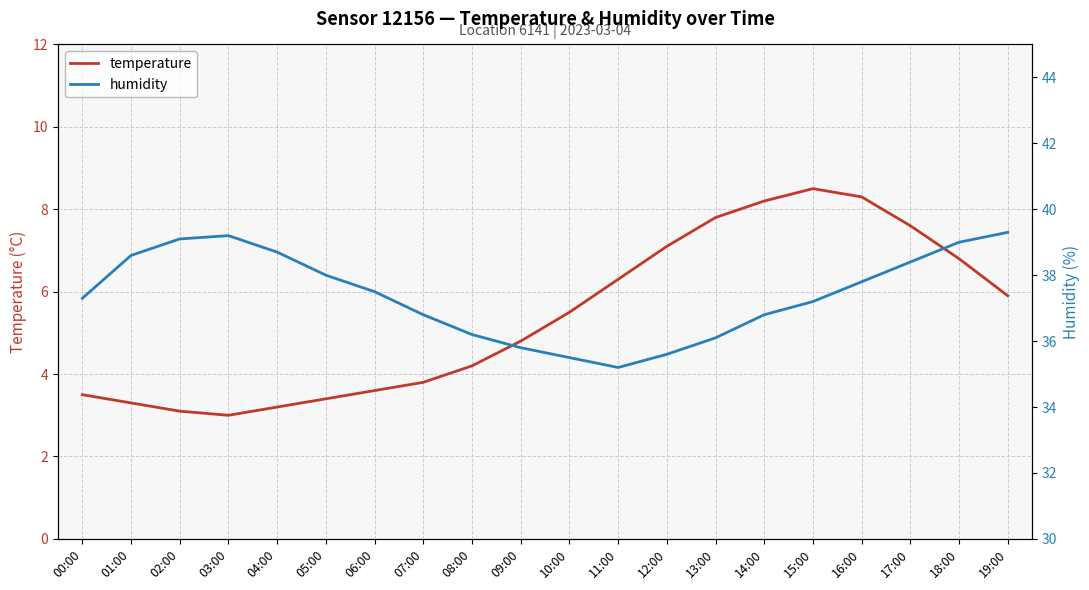

What is the value of the humidity point at the 12th from the left?

35.2